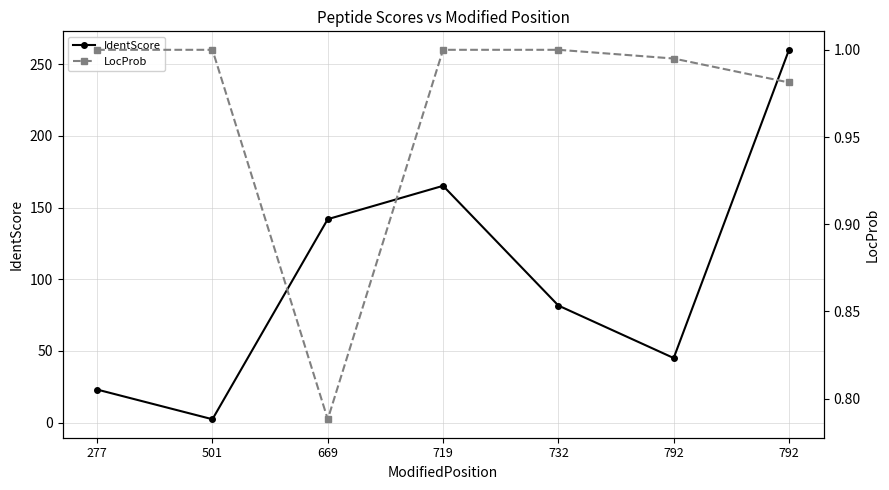

In IdentScore, how many points are higher than both neighbors (excluding endpoints)?

1